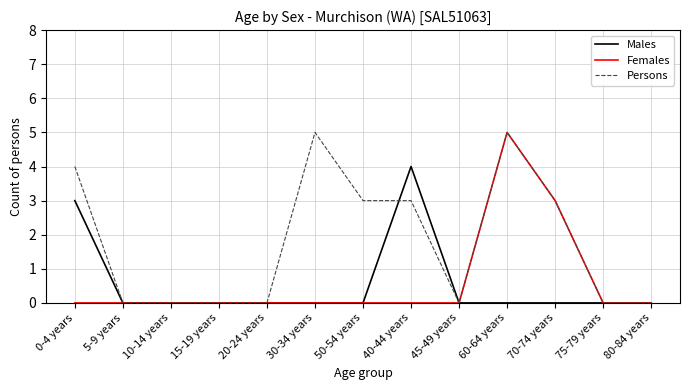

What is the sum of all Persons values?

23